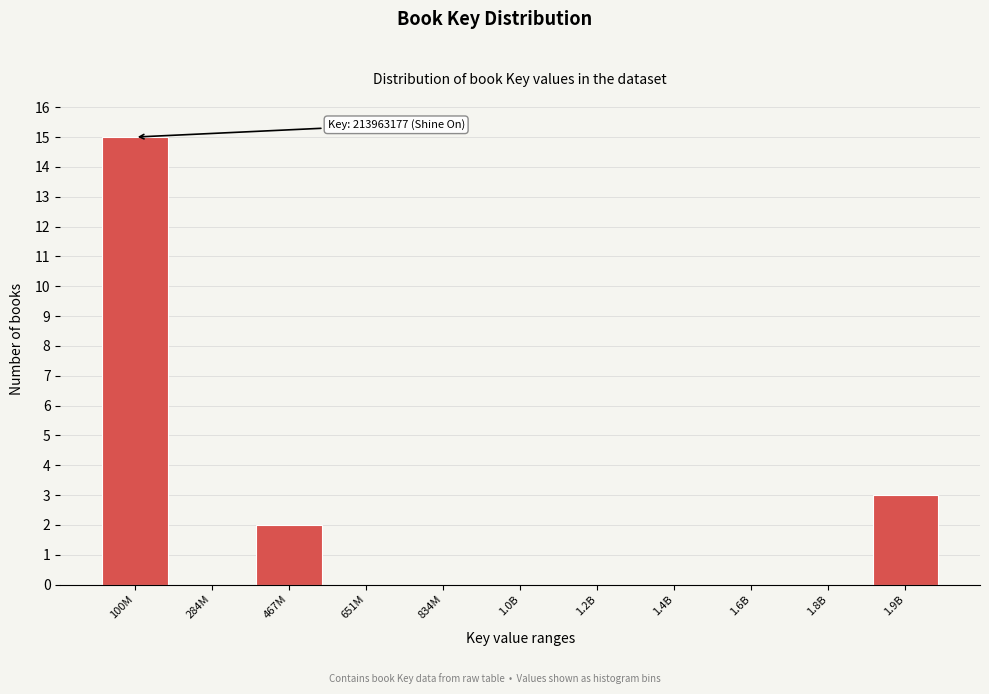

Reading right to left, transcribe all the data shown in this chart.

1.9B=3	1.8B=0	1.6B=0	1.4B=0	1.2B=0	1.0B=0	834M=0	651M=0	467M=2	284M=0	100M=15